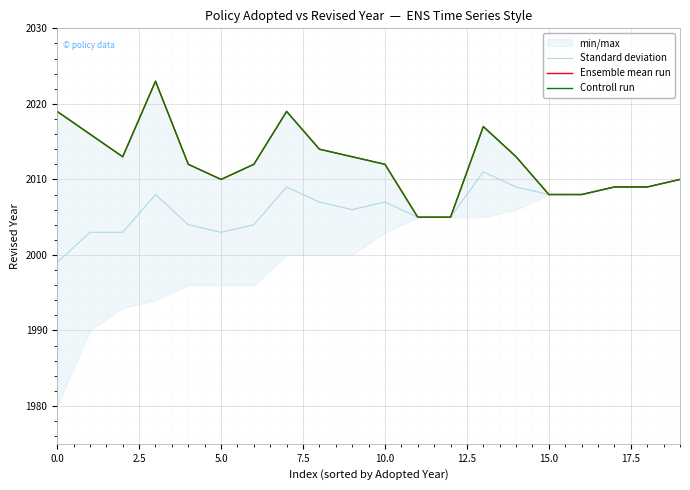

True or false: Controll run and Standard deviation cross at least once.

False